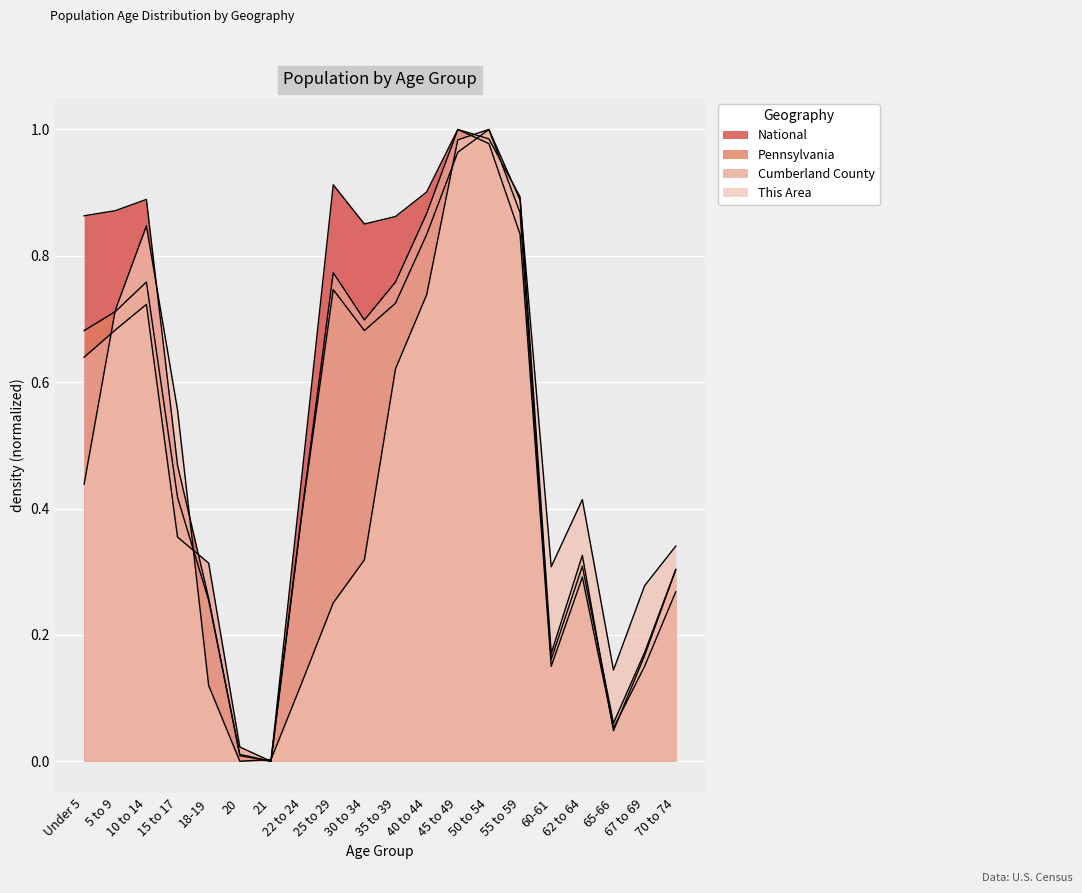

What is the sum of all Cumberland County values?

10.1